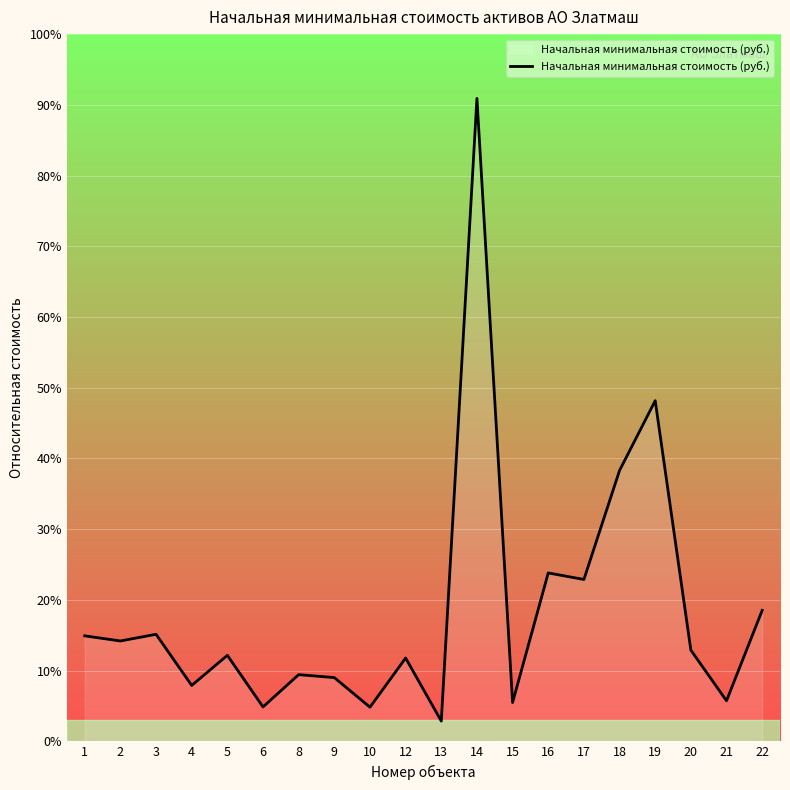

What is the value of the 4th point from the left?

3373671.6